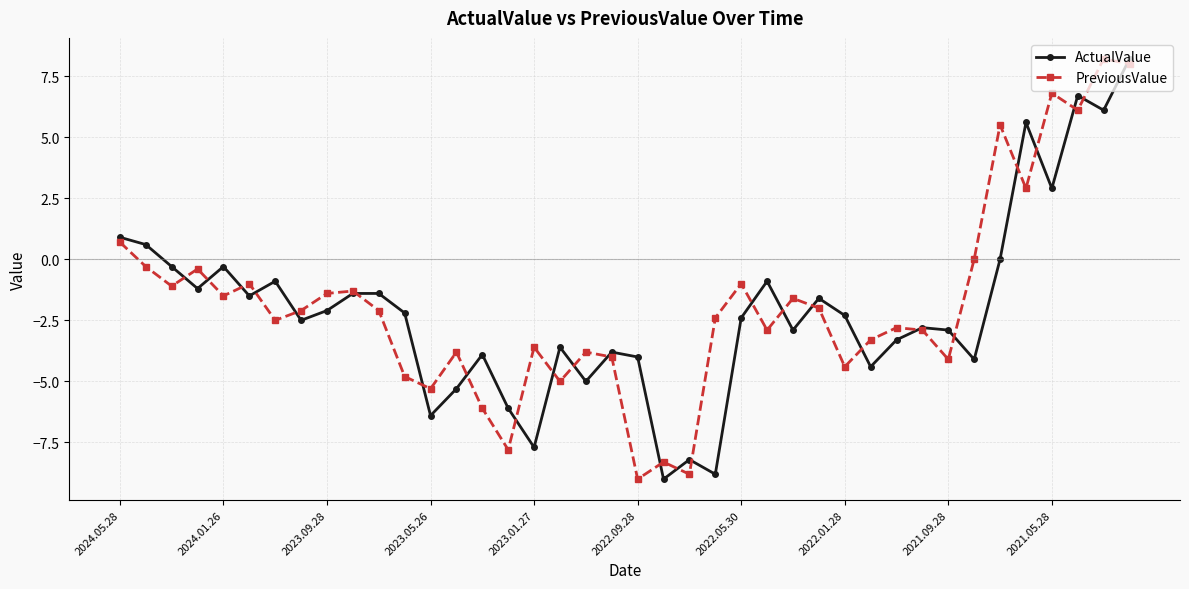

At how many categories does at least one series exceed 5?

6